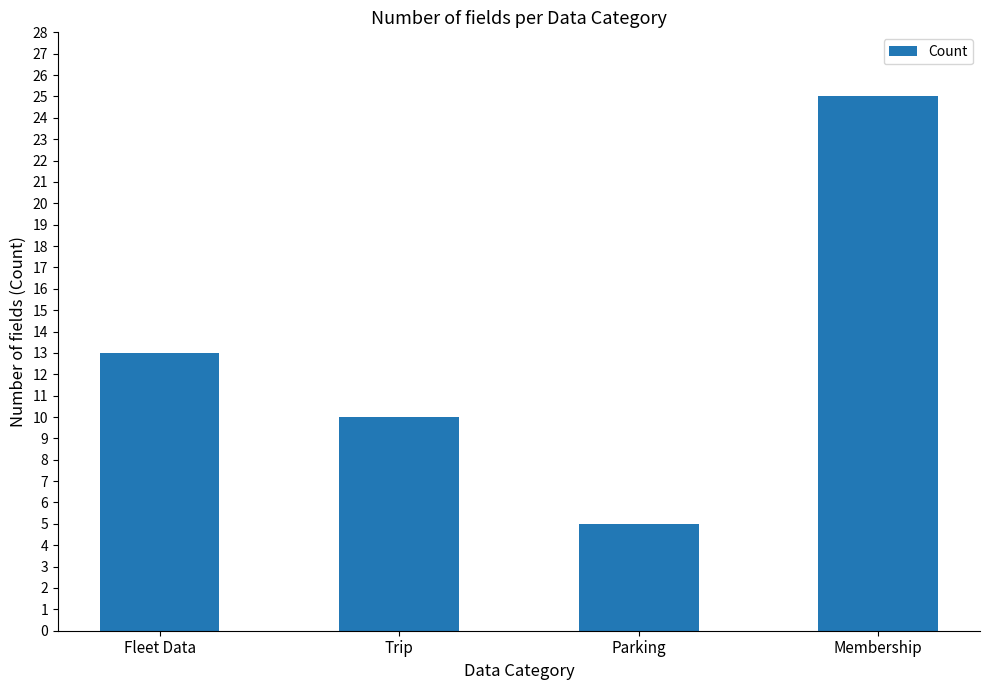

True or false: the data shows 9 at Membership.

False